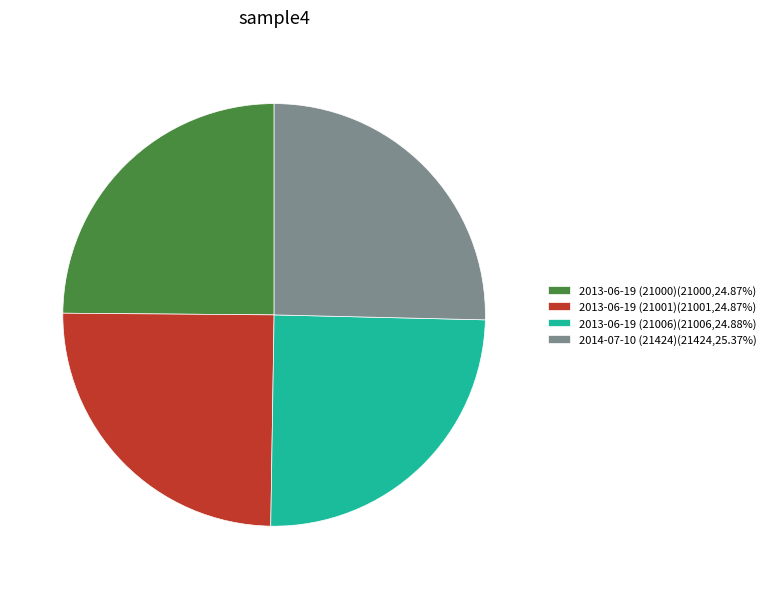

Count the number of slices in the pie.

4